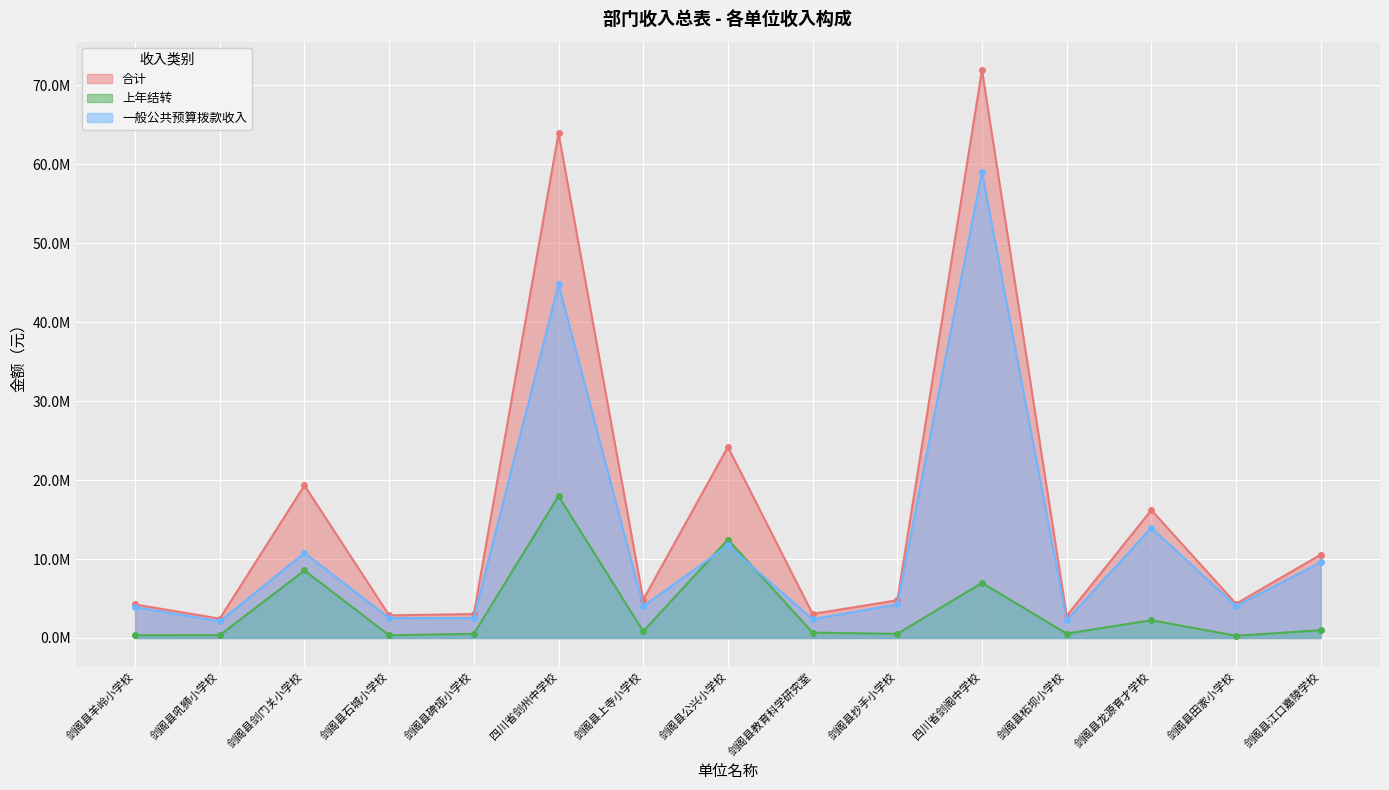

At which category is the sum across all series the highest?

四川省剑阁中学校